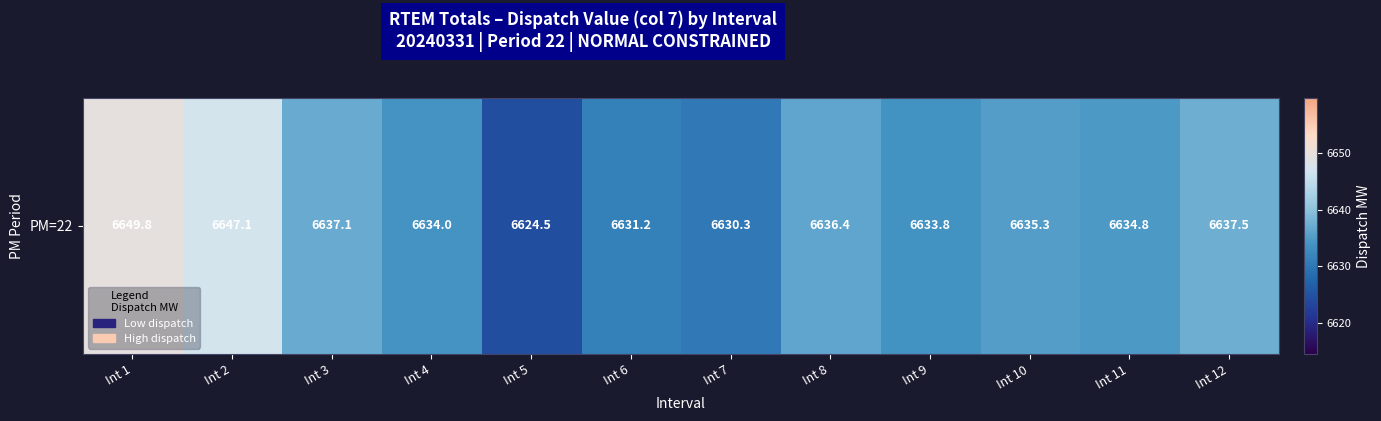

What is the difference between the values at Int 1 and Int 7?

19.5